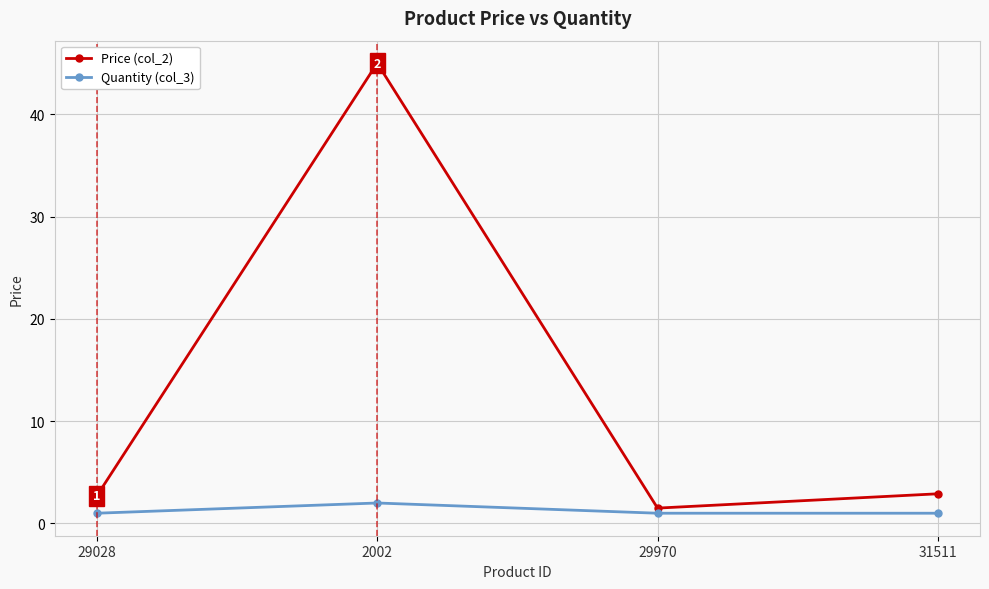

What is the total value across all series at 2002?

47.0